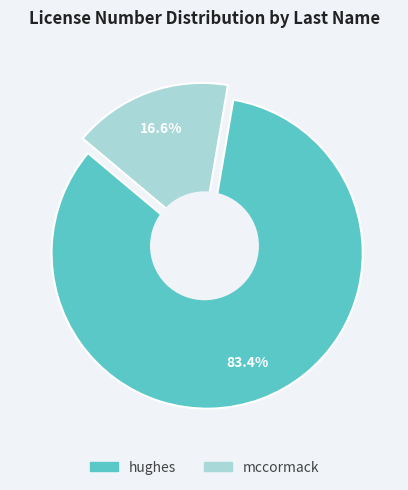

What percentage is the hughes slice, to the nearest percent?

83%